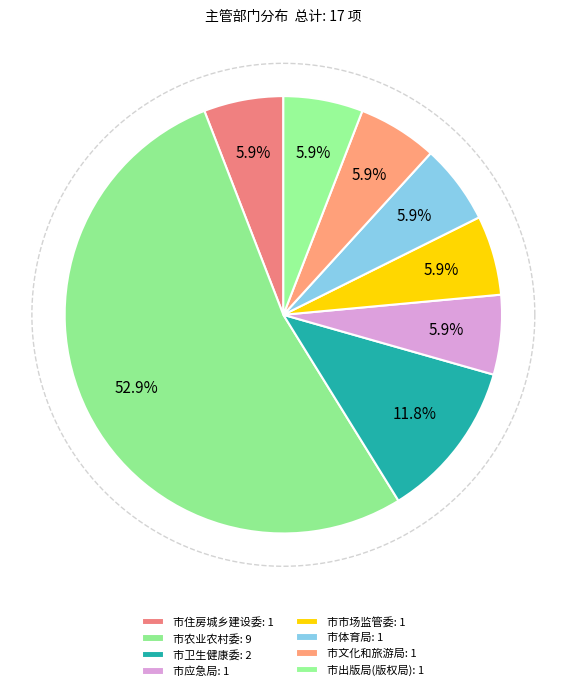

The 市卫生健康委 slice represents 12% of the pie. True or false?

True